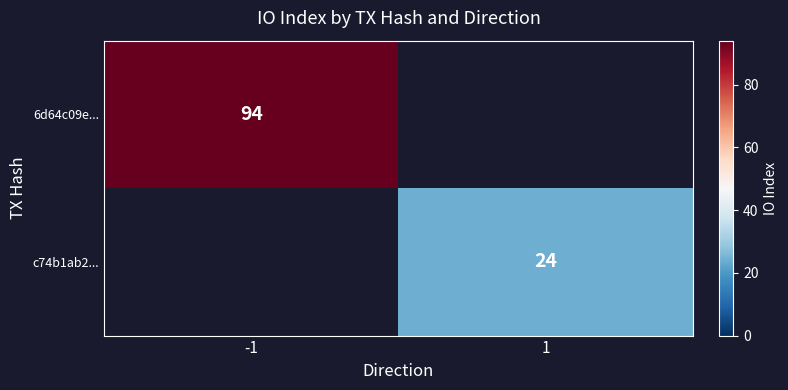

Is it true that 6d64c09e... equals 24 at -1?

False